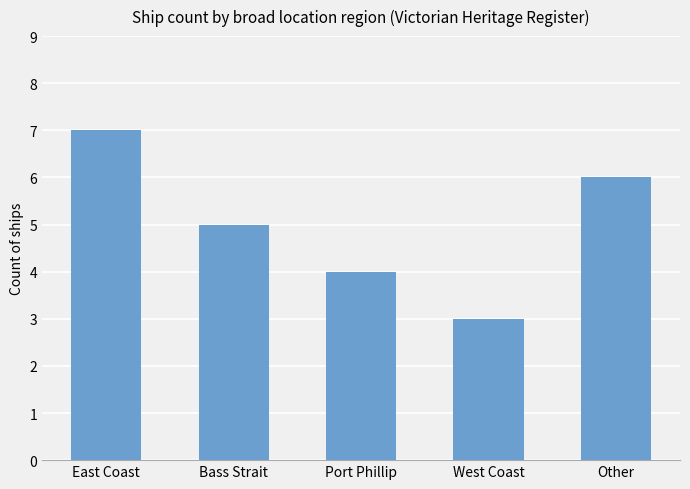

What is the approximate value at Bass Strait?

5